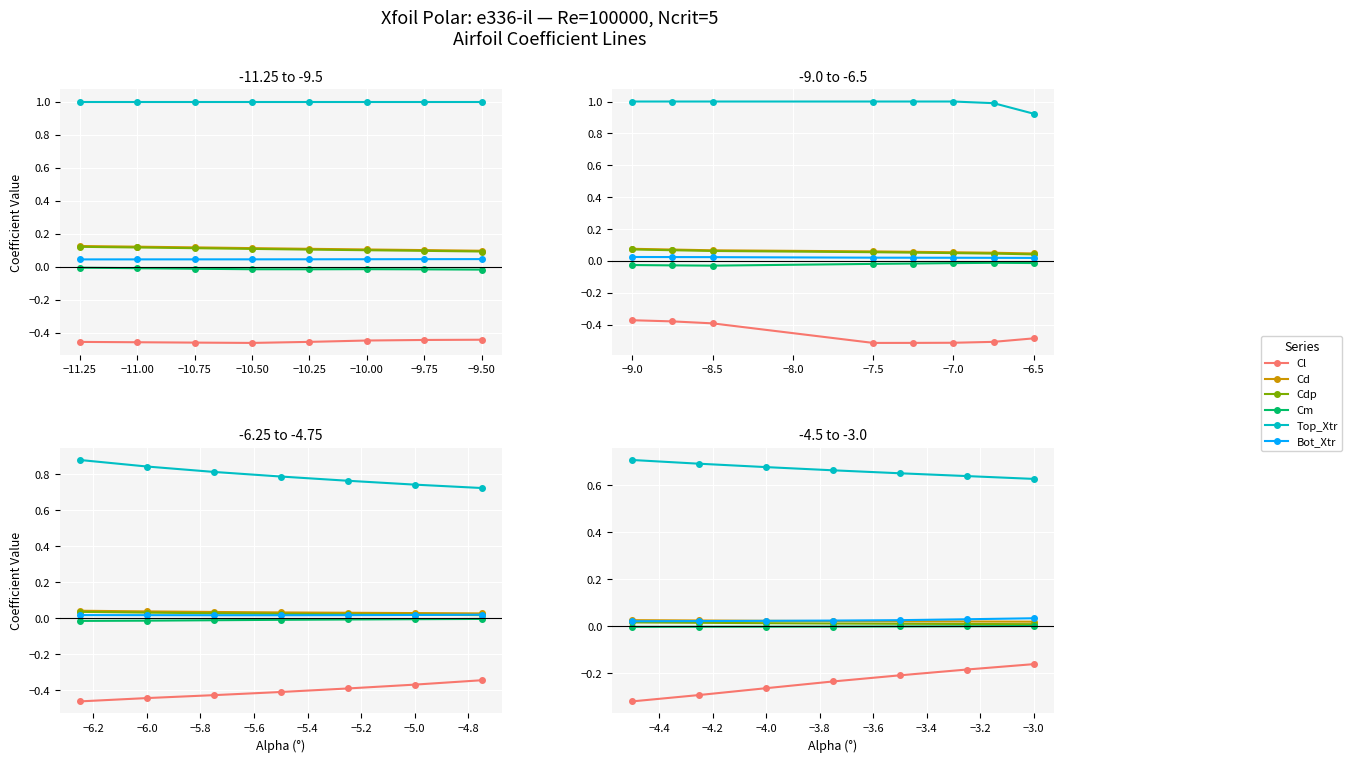

Which series has the largest total across all categories?

Top_Xtr